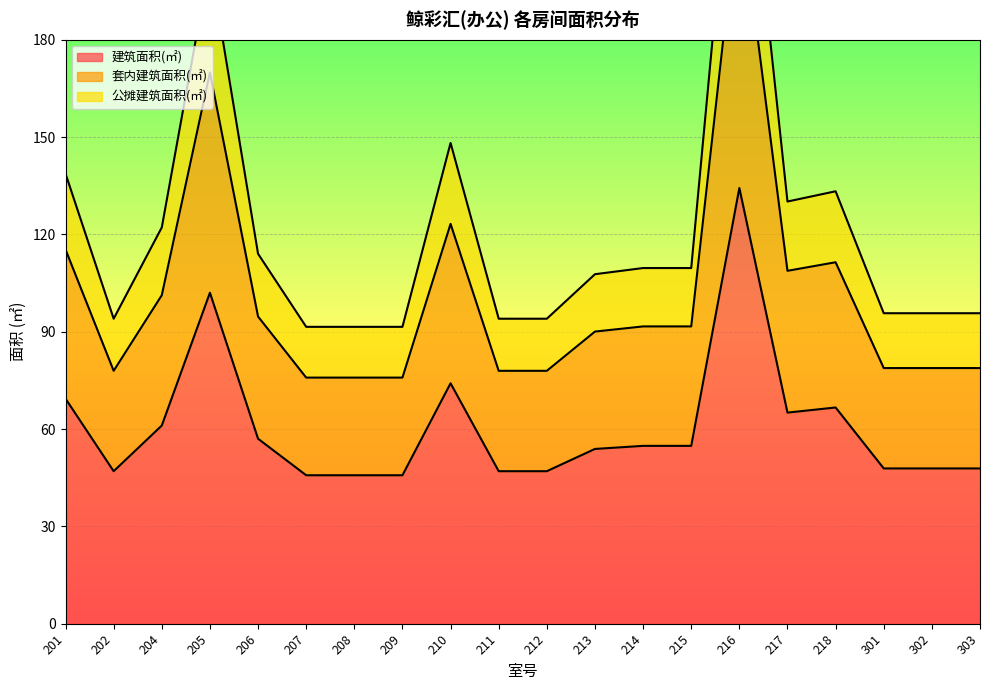

Where is the first local minimum for 套内建筑面积(㎡)?

202